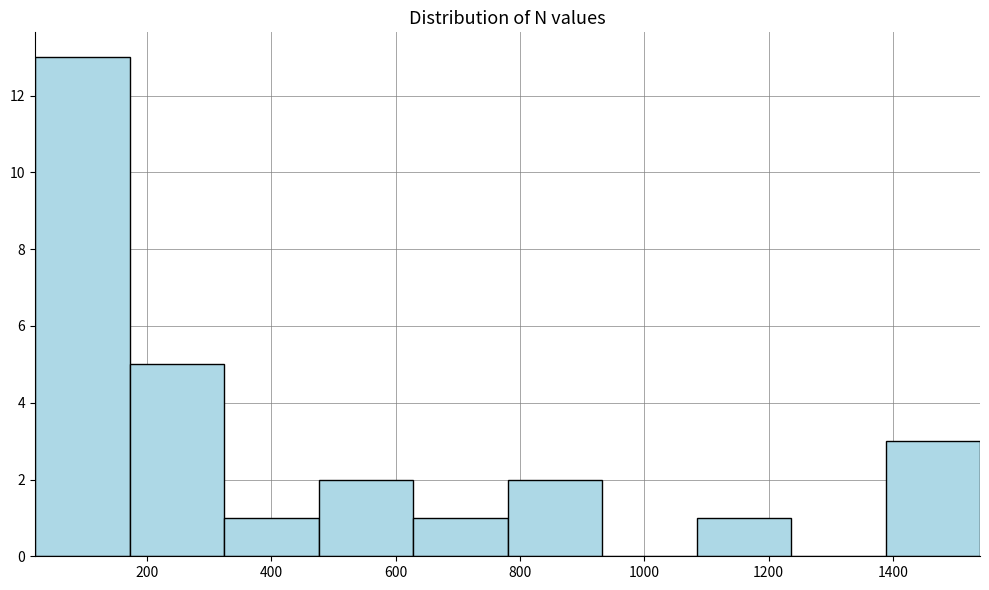

Which range on the x-axis has the tallest bar?

20 to 172